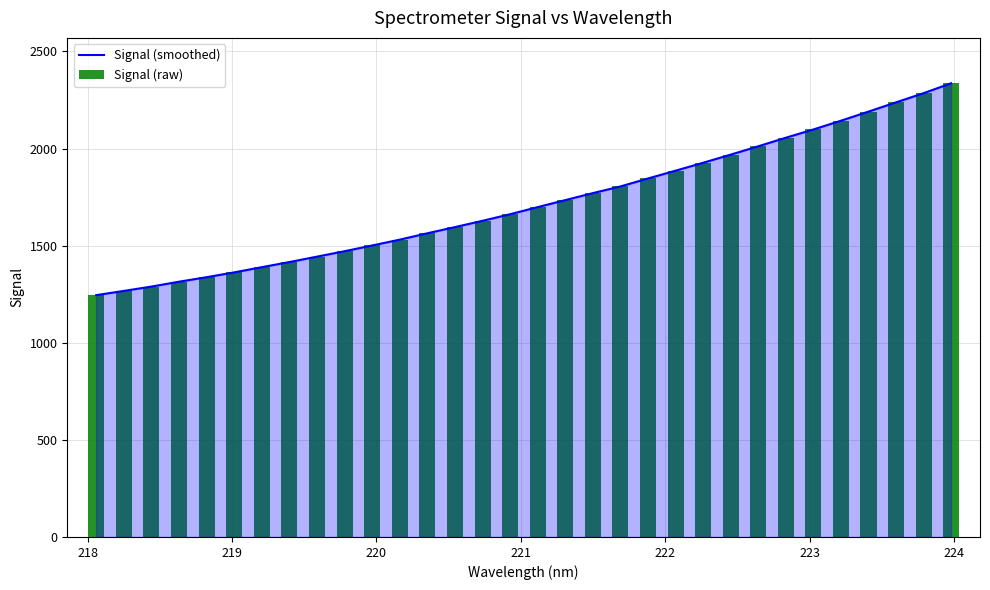

What is the highest value of the Signal (smoothed) series?

2335.9